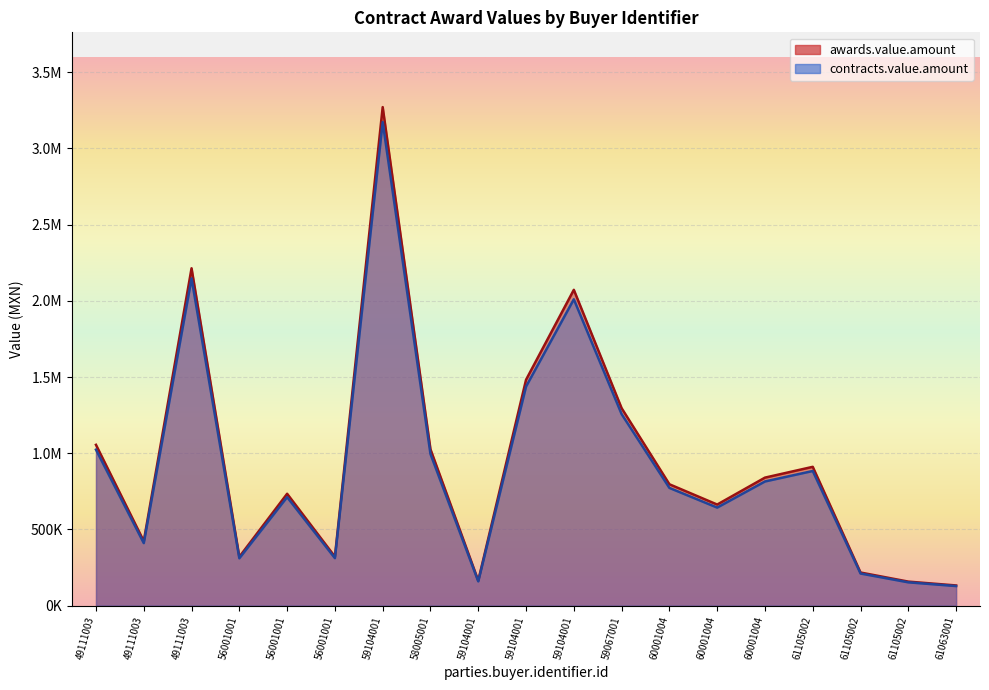

How many values in the contracts.value.amount series are below 772540?

9